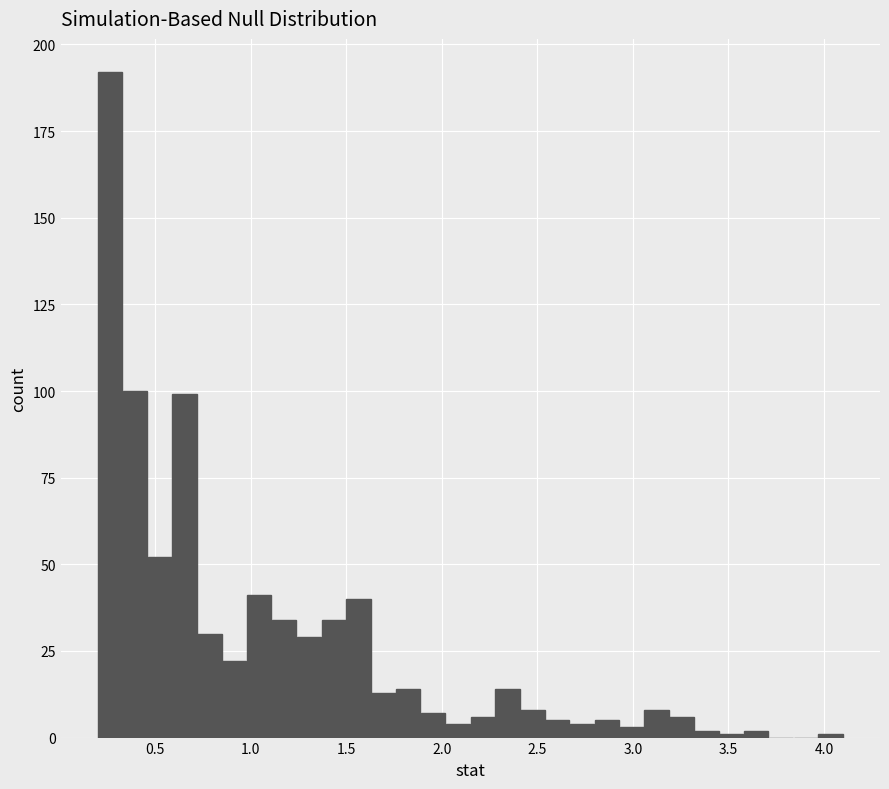

Read against the x-axis, roughly where is the centre of the tallest bar?

0.25